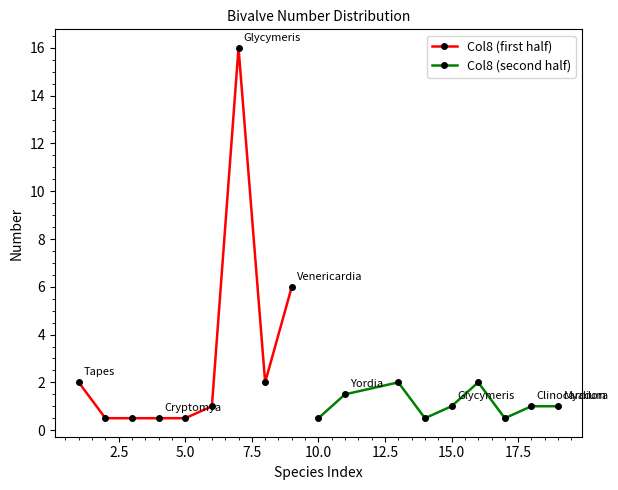

What is the average value of the Col8 (first half) series?

3.2